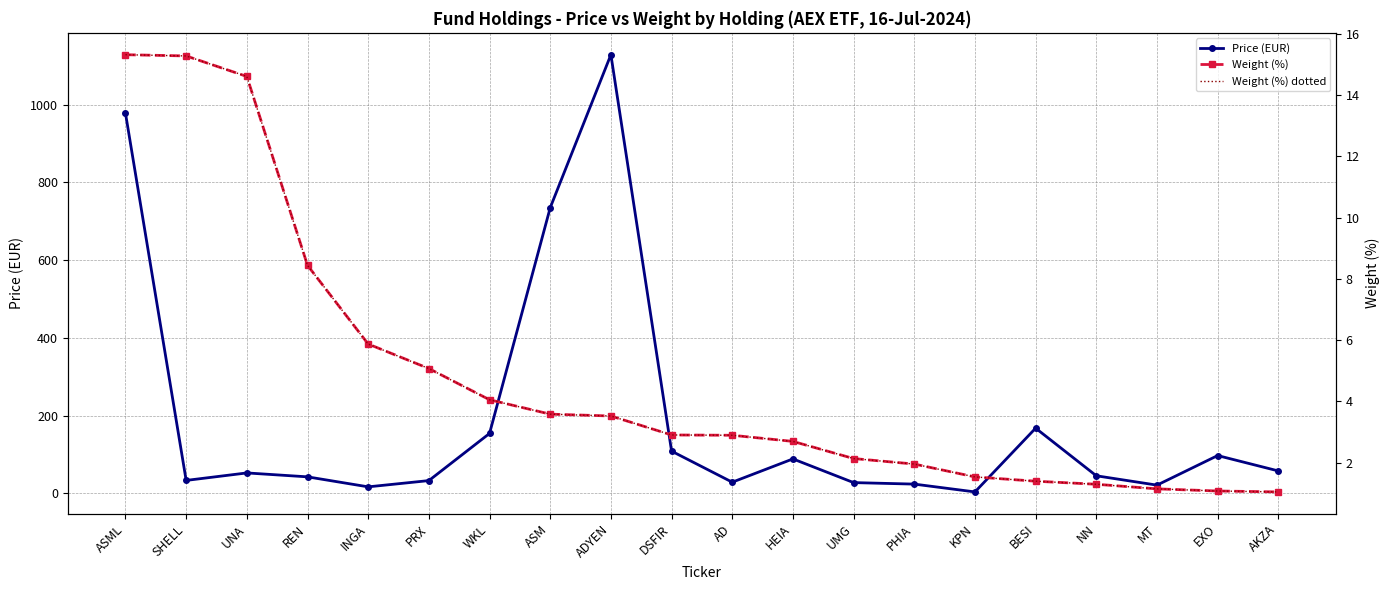

Reading left to right, transcribe all the data shown in this chart.

Price (EUR): 977.8	33.2	52.5	42.4	16.7	32.8	154.1	734.8	1128.4	108.6	28.7	88.6	27.6	23.8	3.7	167.7	45.2	21.1	97.2	57.7
Weight (%): 15.3	15.3	14.6	8.4	5.9	5.1	4.0	3.6	3.5	2.9	2.9	2.7	2.1	1.9	1.5	1.4	1.3	1.1	1.1	1.0
Weight (%) dotted: 15.3	15.3	14.6	8.4	5.9	5.1	4.0	3.6	3.5	2.9	2.9	2.7	2.1	1.9	1.5	1.4	1.3	1.1	1.1	1.0